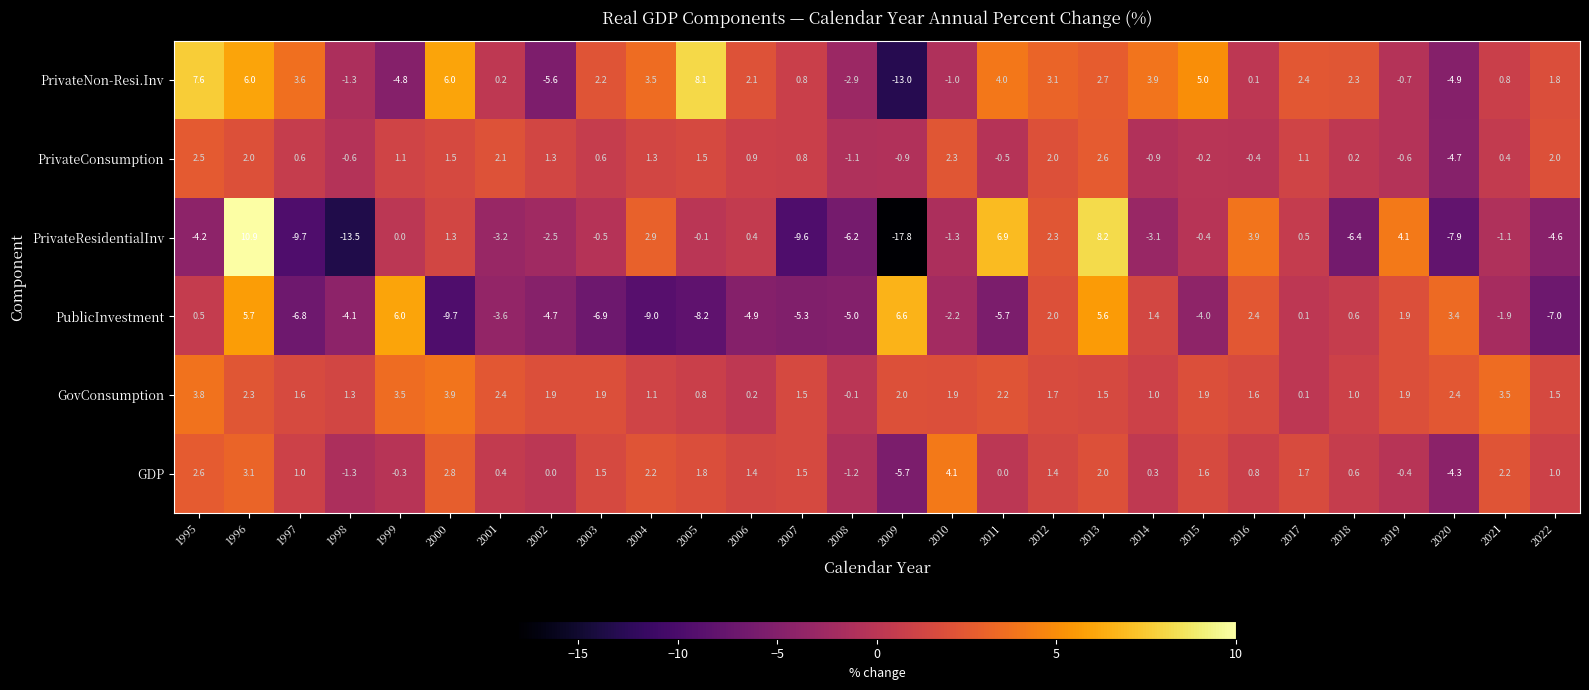

What is the minimum value shown in the chart?

-17.8